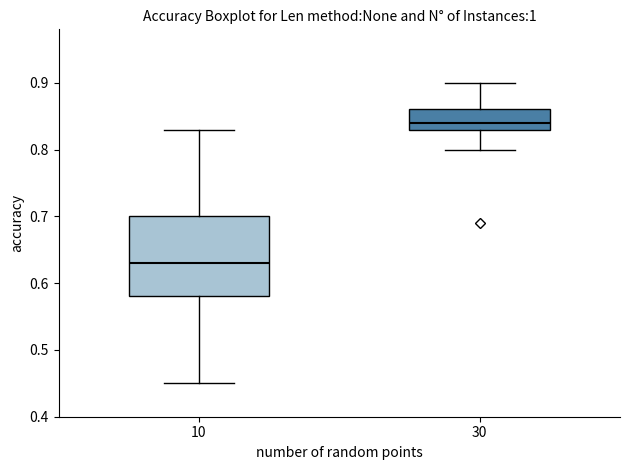

Reading left to right, transcribe this box plot: for each box, give where its median line is, the range the box spans, and where its two whiskers end, as read against the y-axis. The values are not printed on the chart, so give them approximately, as read against the axis.

10: median 0.63, box 0.58 to 0.70, whiskers 0.45 to 0.83
30: median 0.84, box 0.83 to 0.86, whiskers 0.80 to 0.90